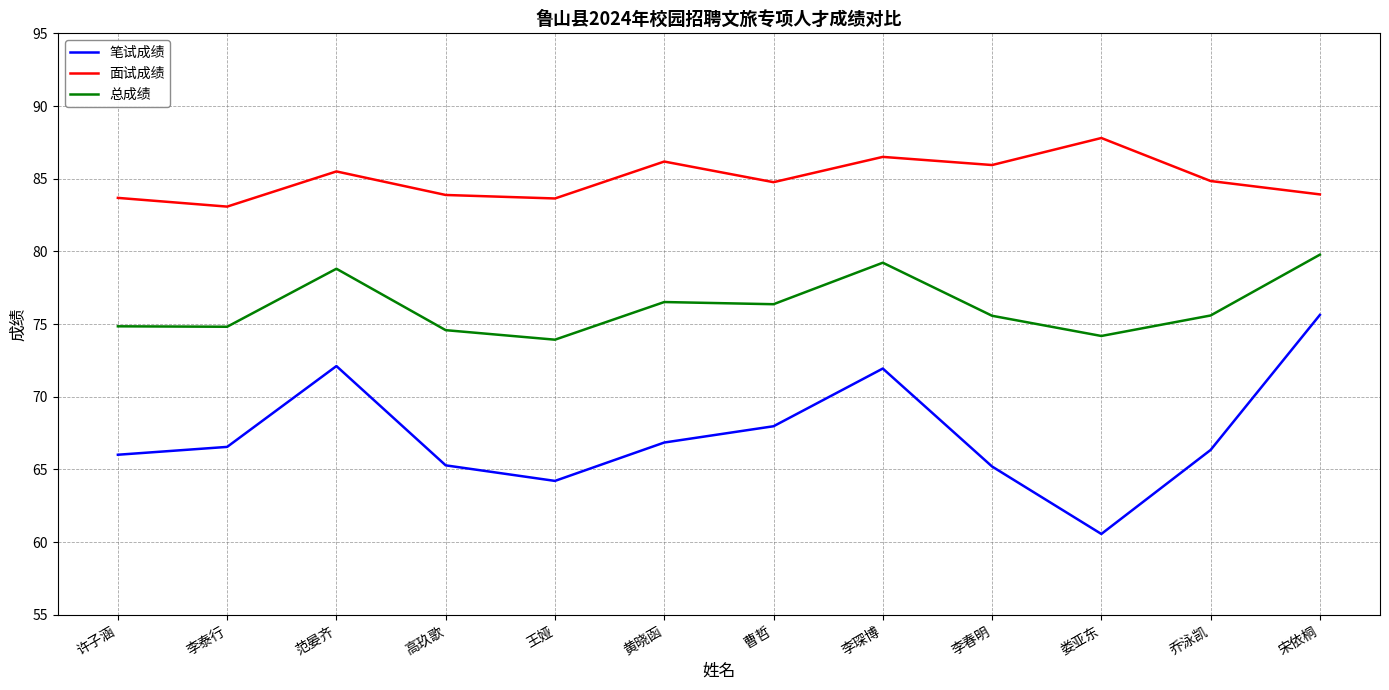

How many lines are shown in the chart?

3